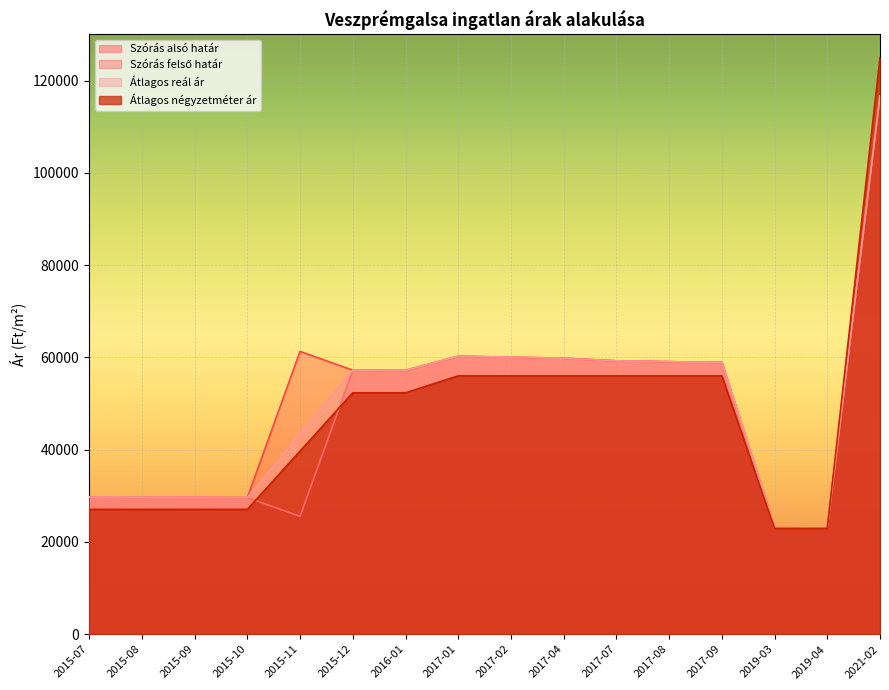

What is the spread (max minus min) of values at 2017-07?

3254